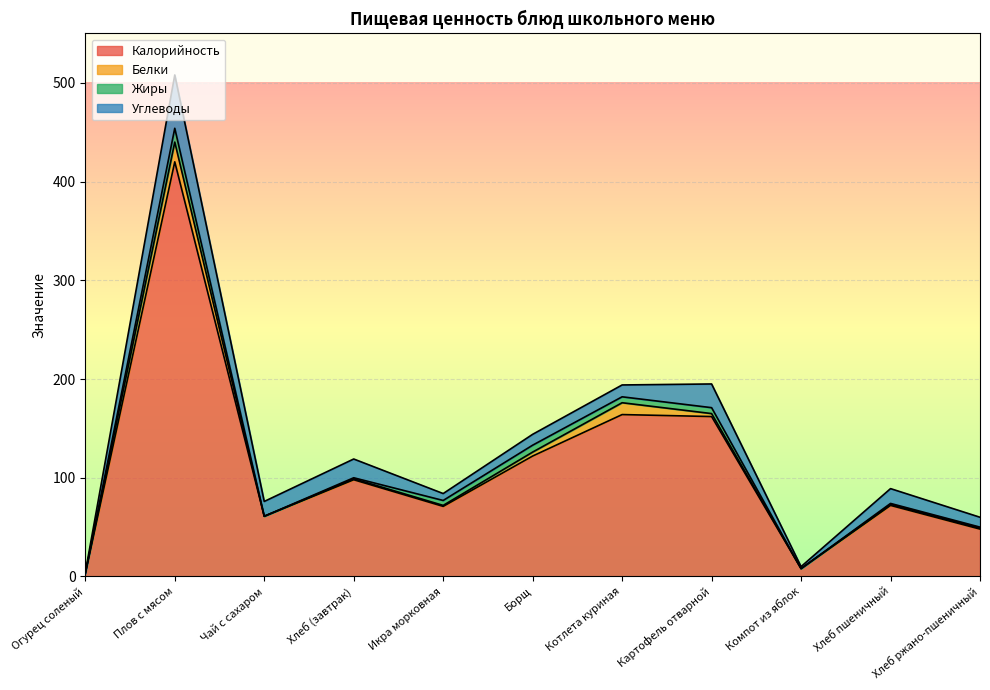

Reading right to left, extract all data points from this chart.

Калорийность: 48	72	8	162	164	122	71	98	61	420	3
Белки: 1	1	0	3	12	4	1	1	0	20	0
Жиры: 1	1	0	6	6	7	5	1	0	14	0
Углеводы: 10	15	2	24	12	11	7	19	15	54	1